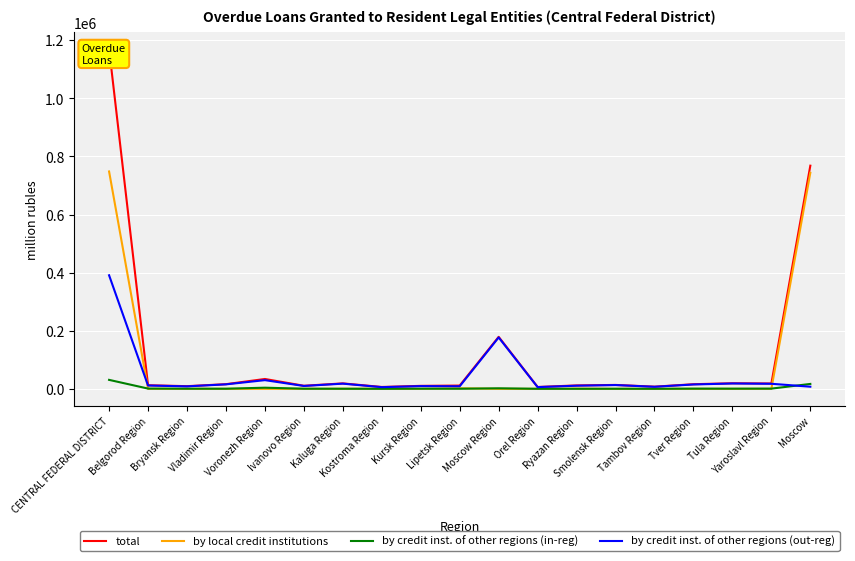

What is the value of the total point at the 14th from the left?

13531